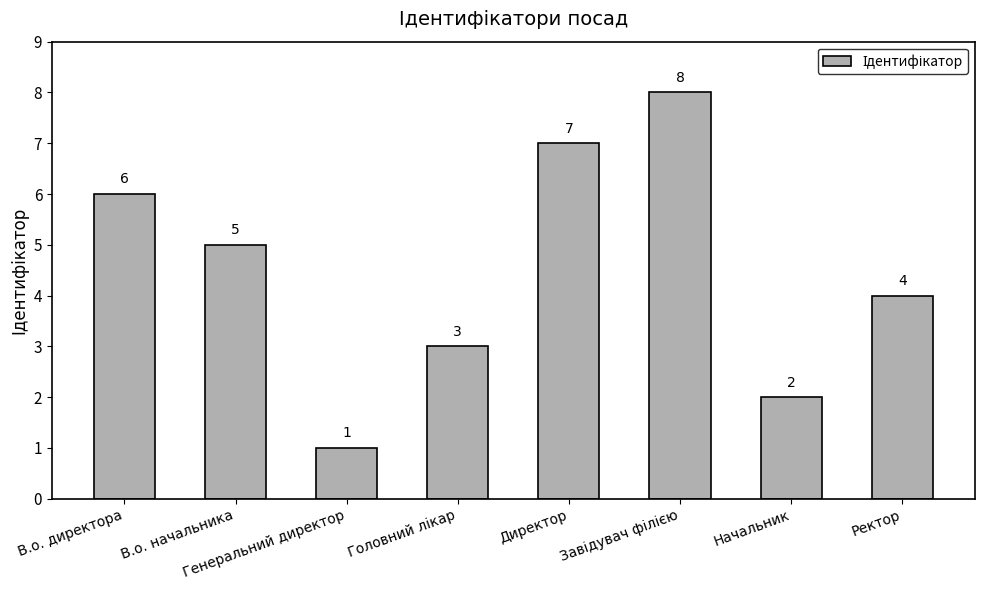

Which has a higher value, В.о. начальника or Начальник?

В.о. начальника